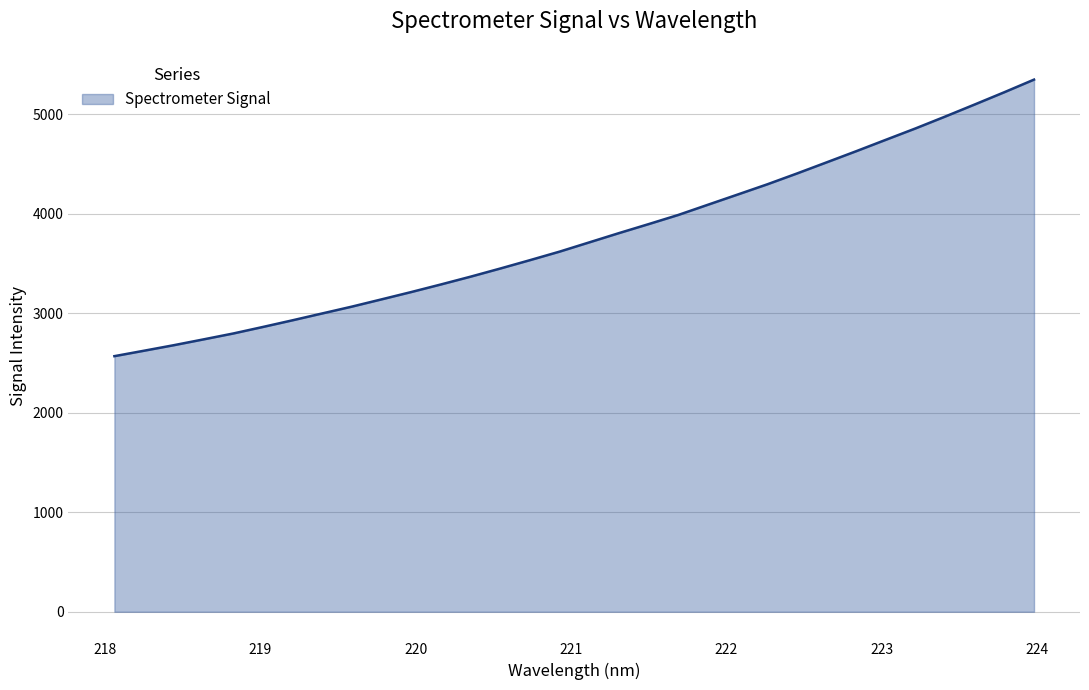

What is the minimum value shown in the chart?

2568.0